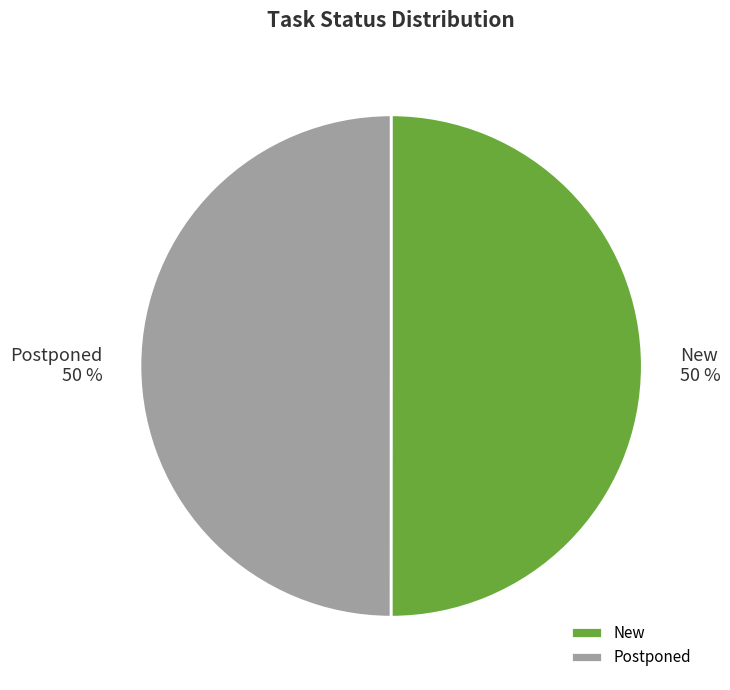

True or false: New accounts for 37% of the total.

False